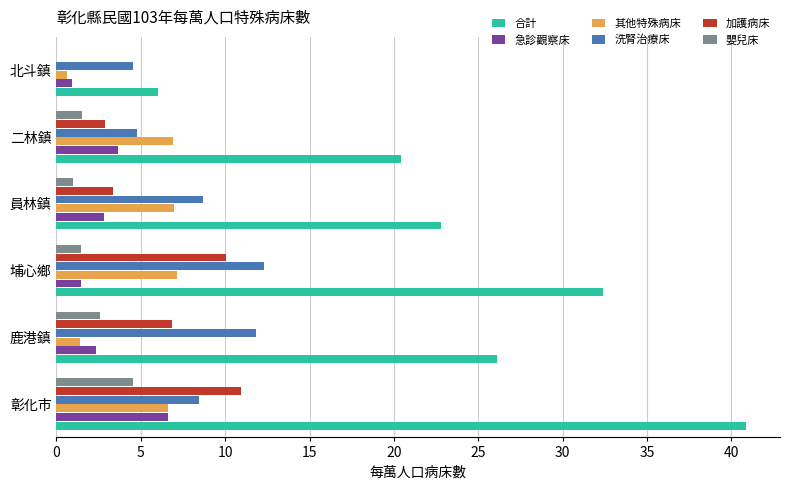

Read the 加護病床 value at 彰化市.

10.9